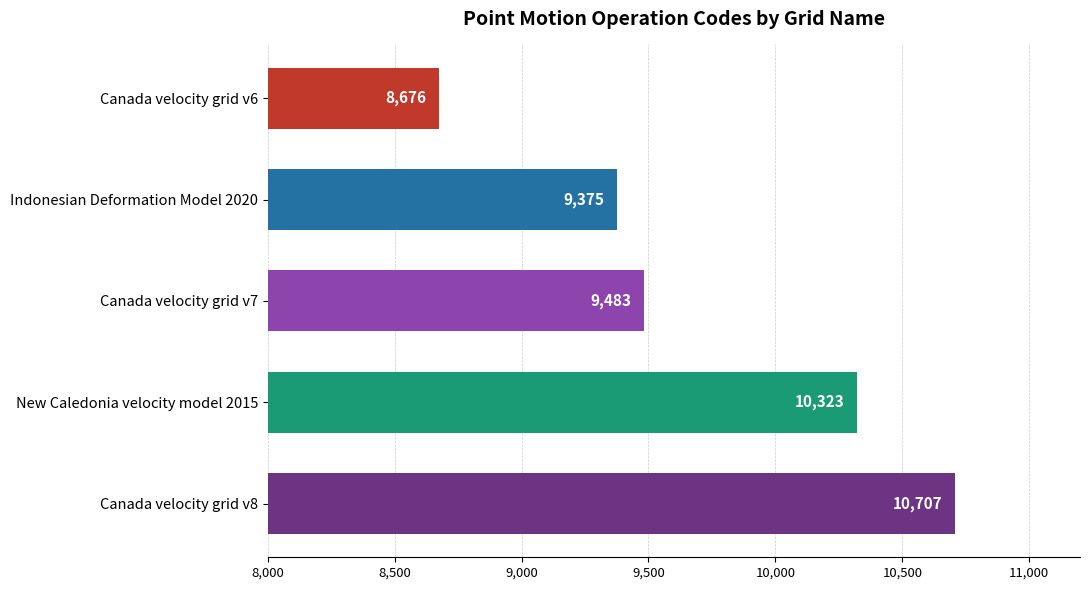

Reading top to bottom, transcribe all the data shown in this chart.

Canada velocity grid v6=8676	Indonesian Deformation Model 2020=9375	Canada velocity grid v7=9483	New Caledonia velocity model 2015=10323	Canada velocity grid v8=10707